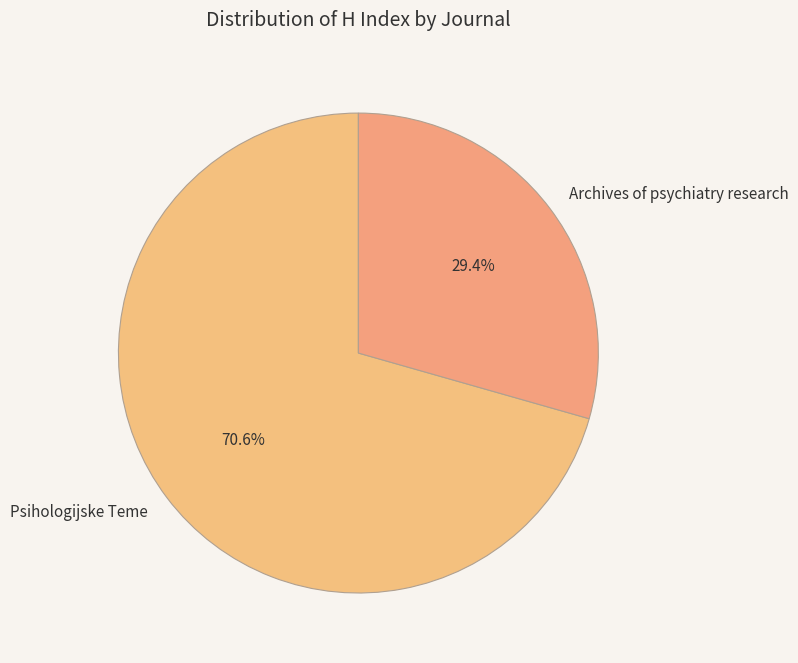

Which slice represents more than half of the pie?

Psihologijske Teme